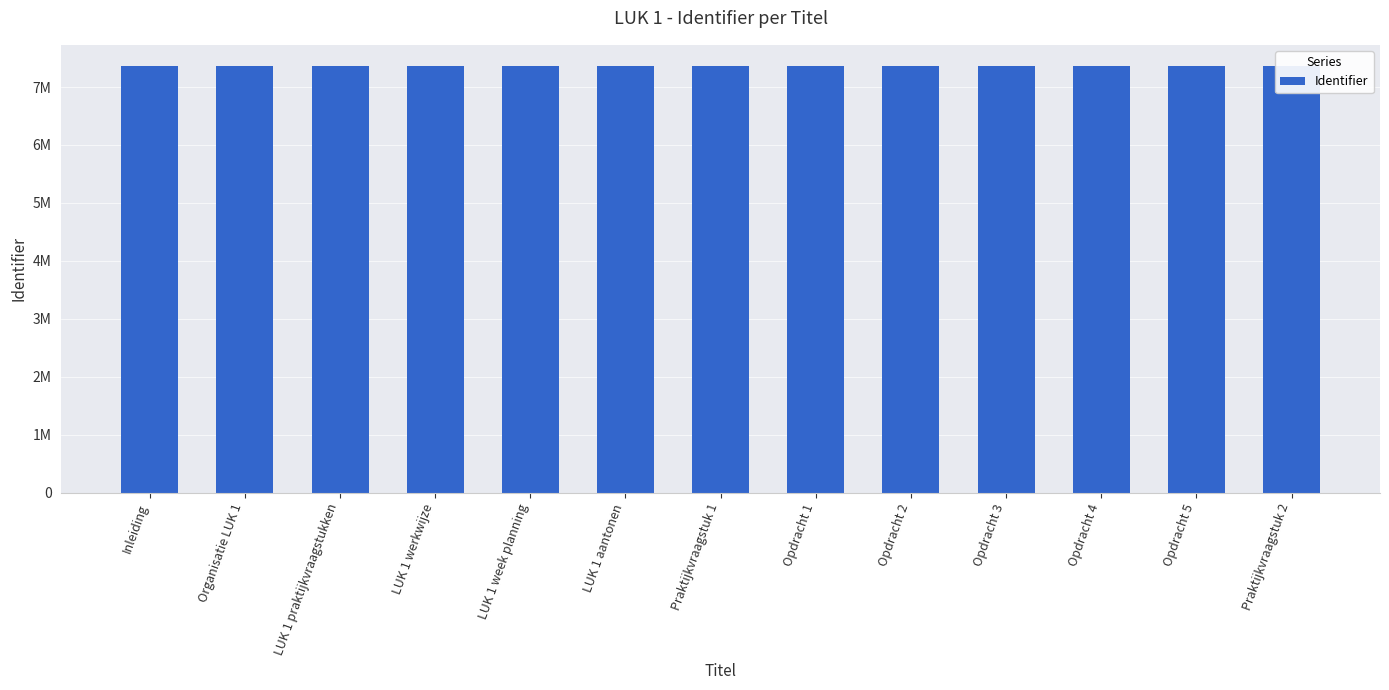

What value does the data have at LUK 1 praktijkvraagstukken, to the nearest 10?

7359820